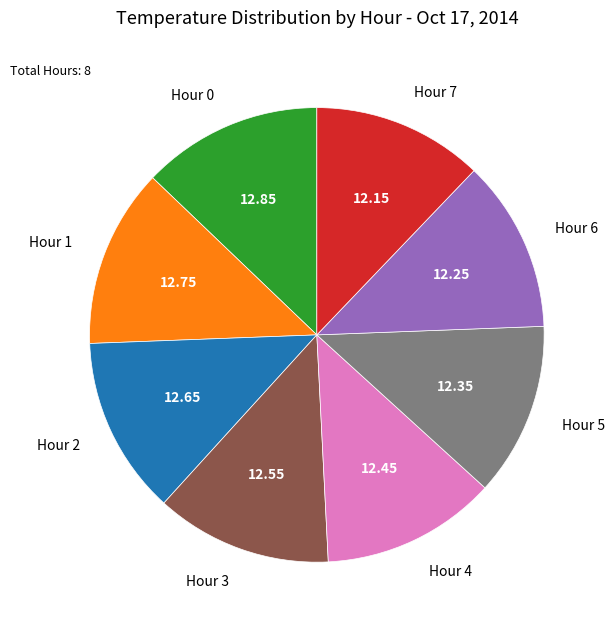

Is the sum of Hour 1 and Hour 3 greater than half?

No